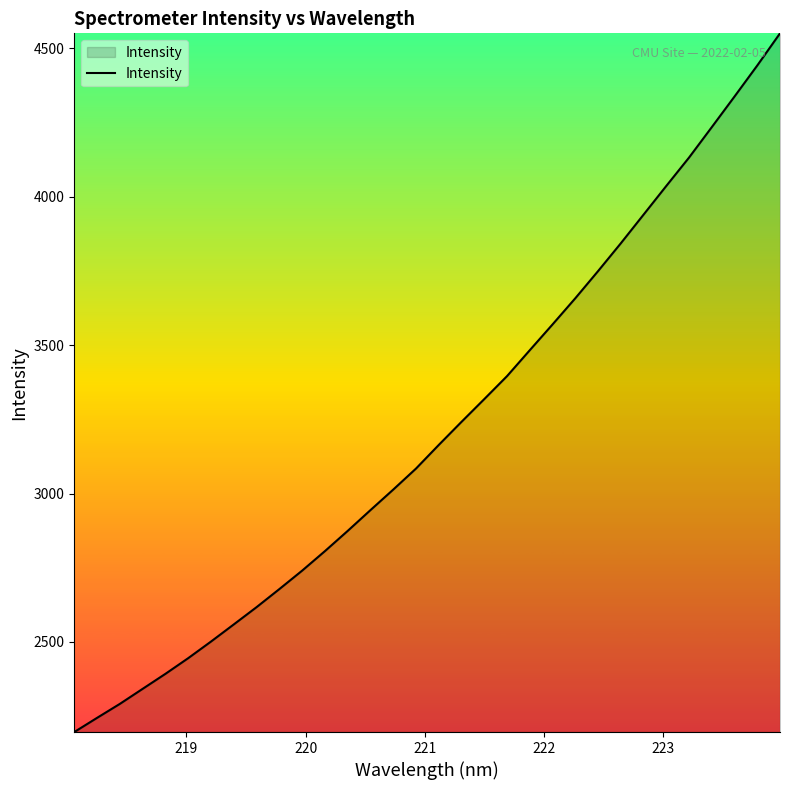

What is the smallest value displayed?

2196.5